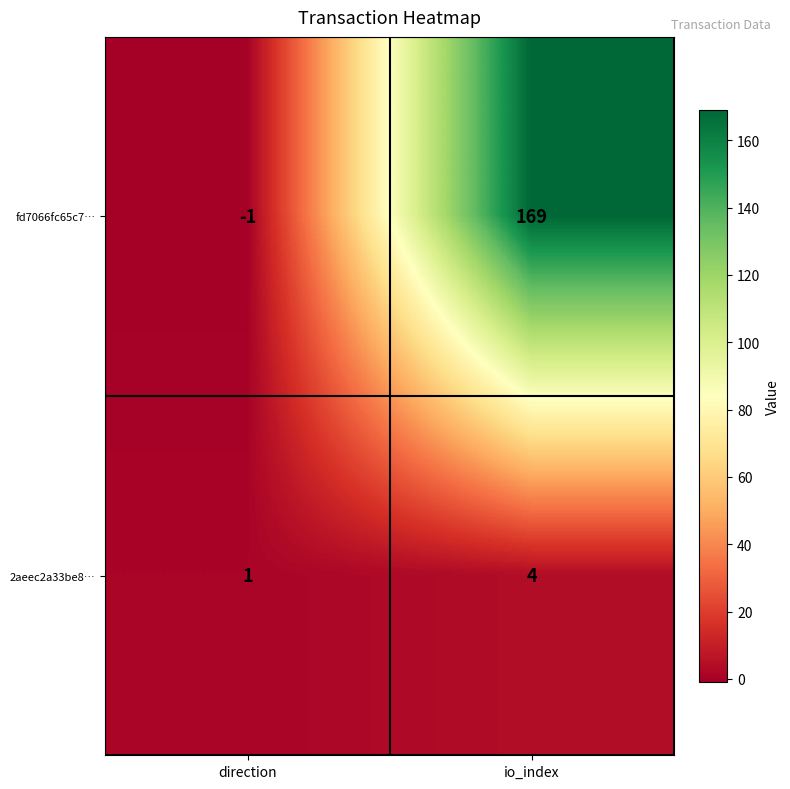

How many categories are shown in the chart?

2